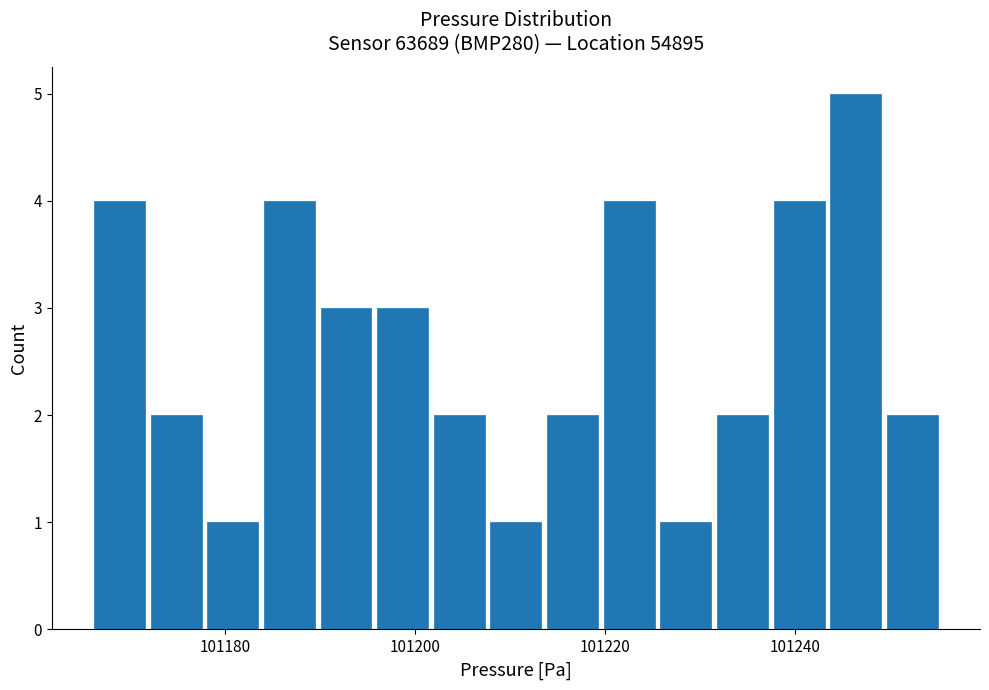

Read against the x-axis, roughly where is the centre of the tallest bar?

101246